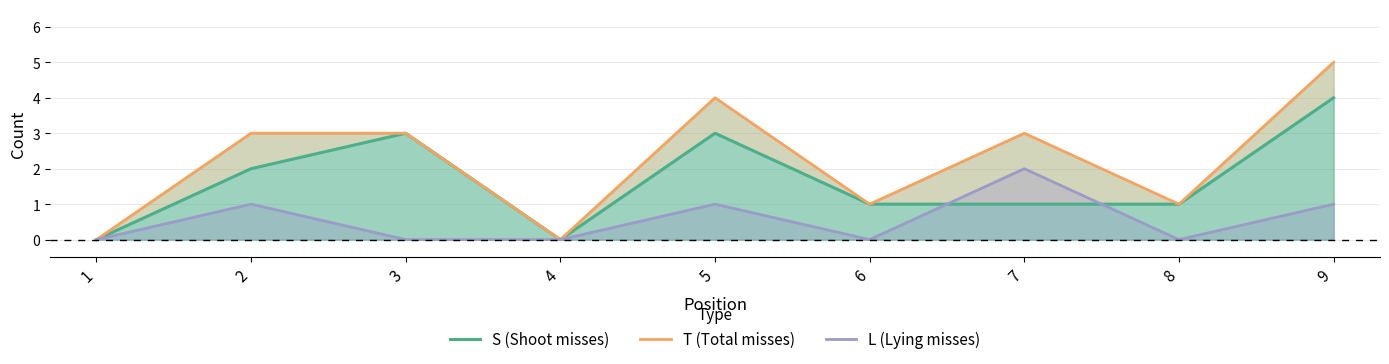

The S (Shoot misses) series shows 1 at 6. True or false?

False